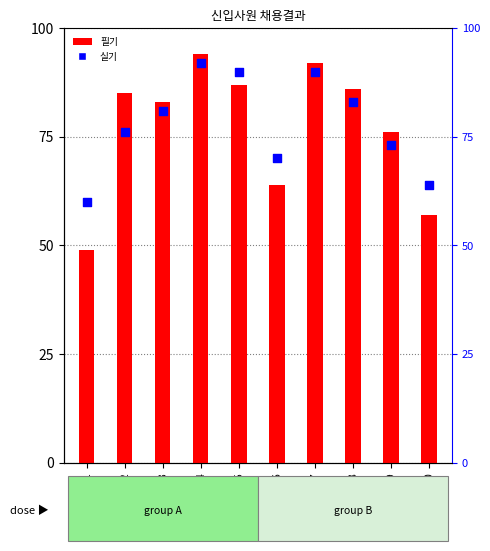

Which series contains the lowest Y value?

필기